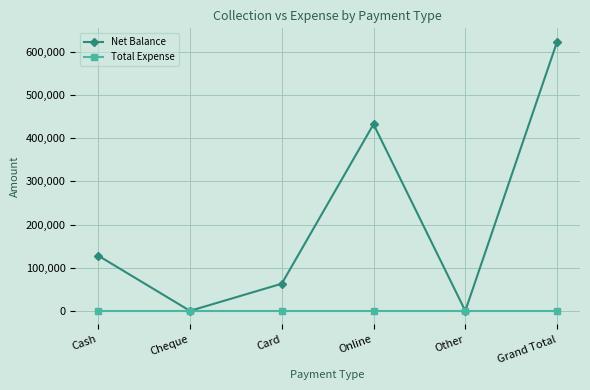

How many categories are shown in the chart?

6